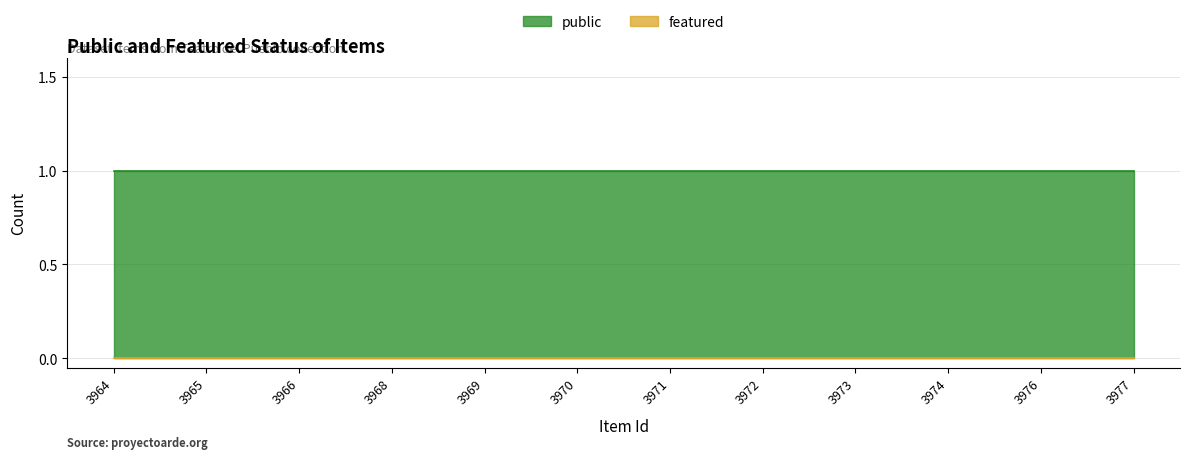

Reading left to right, list all the values displayed in this chart.

public: 1	1	1	1	1	1	1	1	1	1	1	1
featured: 0	0	0	0	0	0	0	0	0	0	0	0